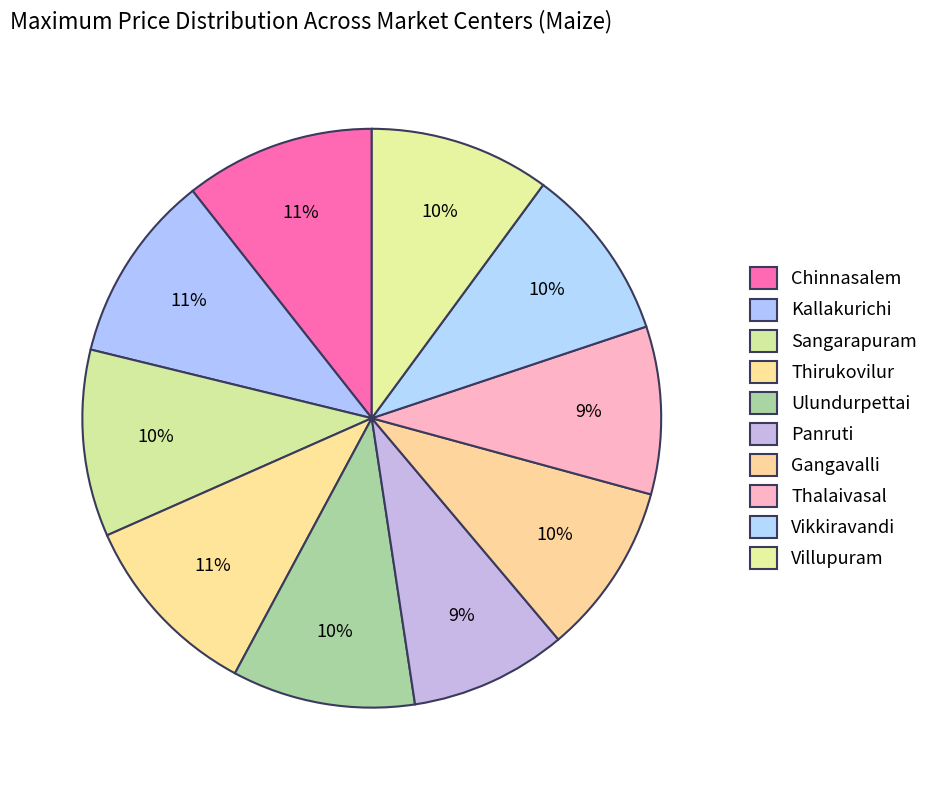

Which slice is the smallest?

Panruti